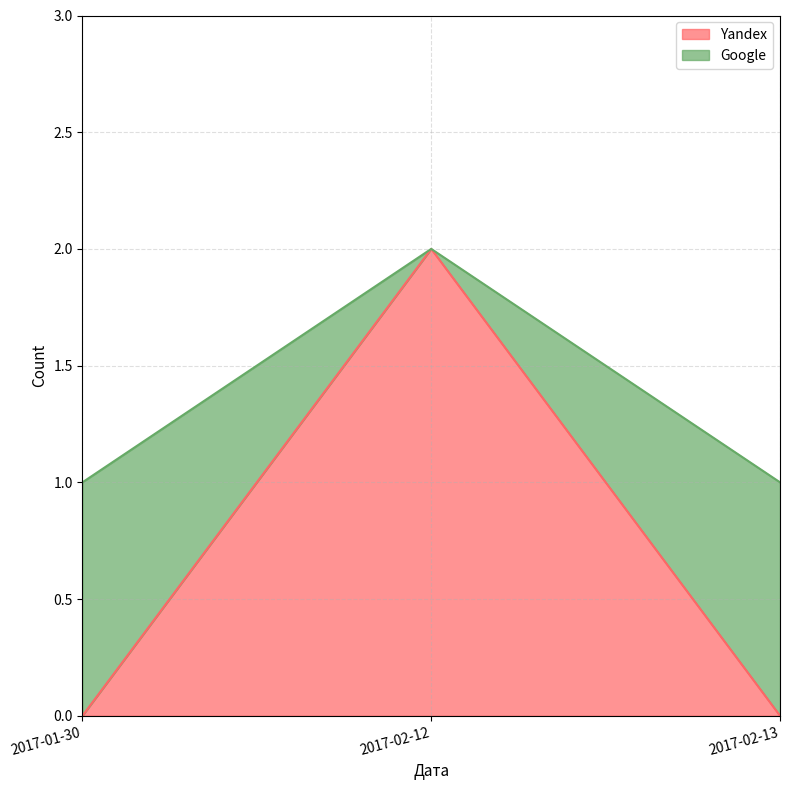

What is the sum of the Google values at 2017-02-13 and 2017-01-30?

2